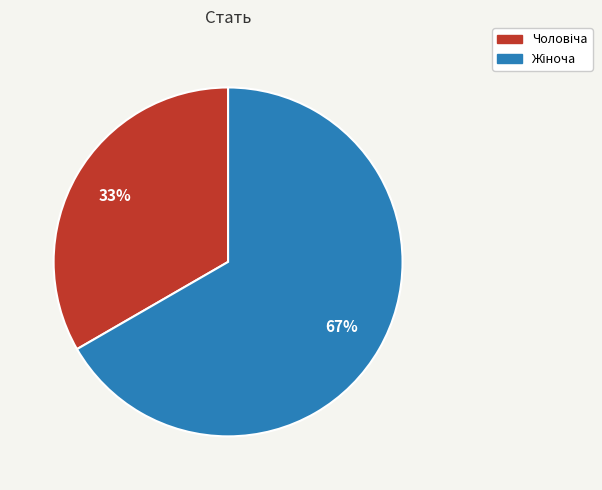

Does any single category account for the majority?

Yes